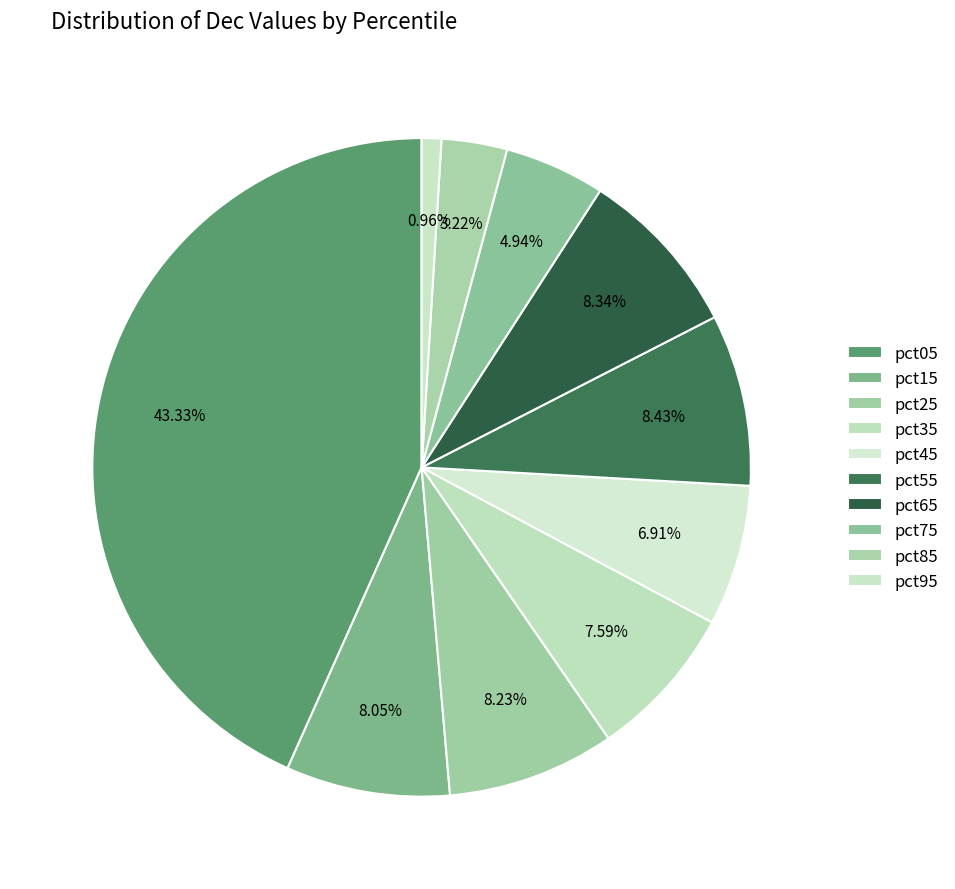

Count the number of slices in the pie.

10